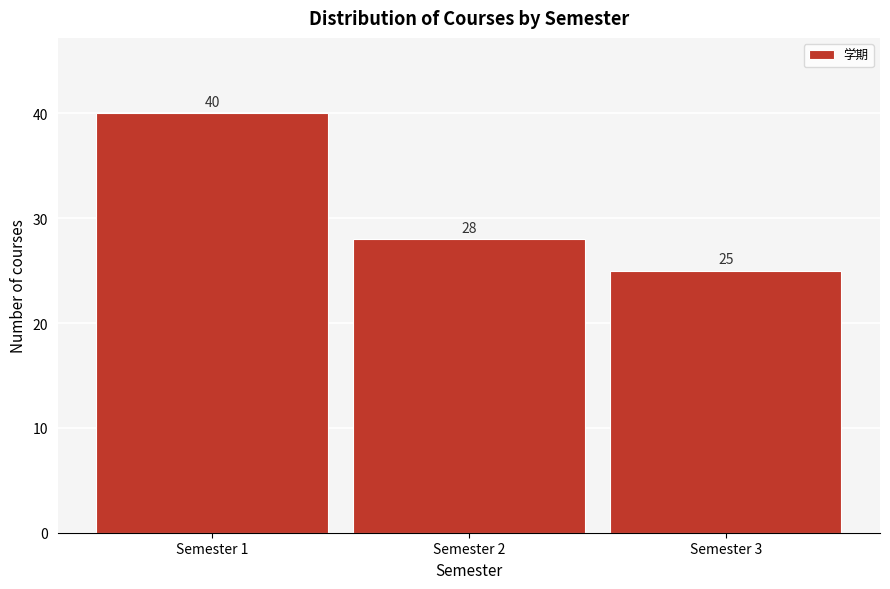

Reading left to right, transcribe all the data shown in this chart.

40	28	25